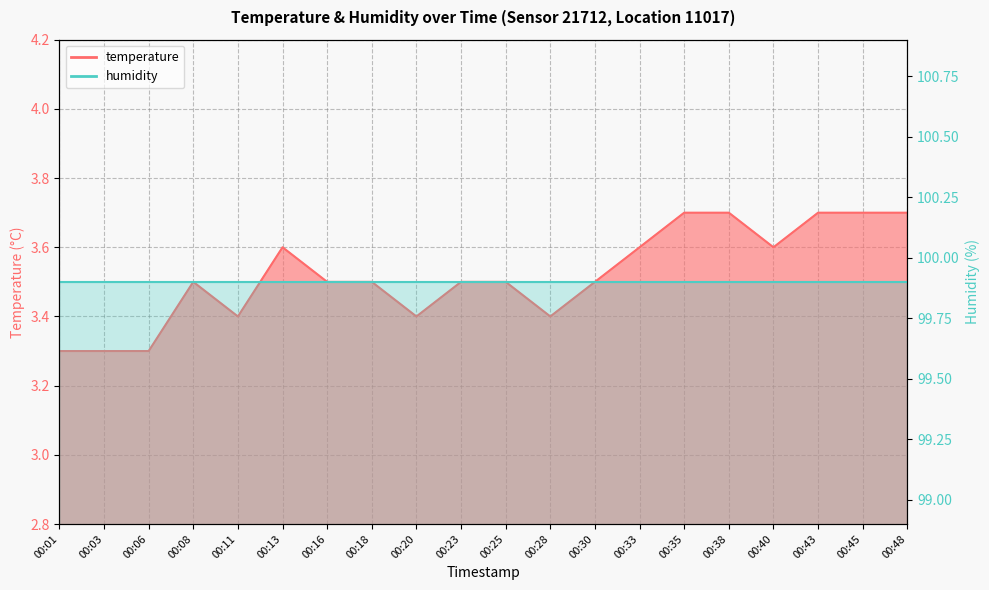

The value at 00:01 is 4.8. True or false?

False